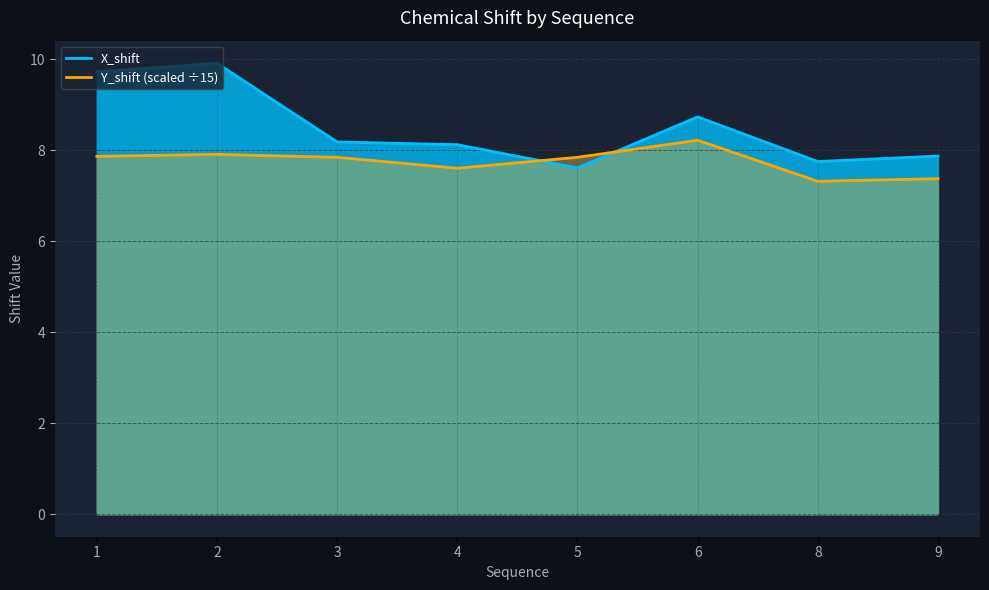

List the series in order of their overall mean, lowest first.

Y_shift, X_shift